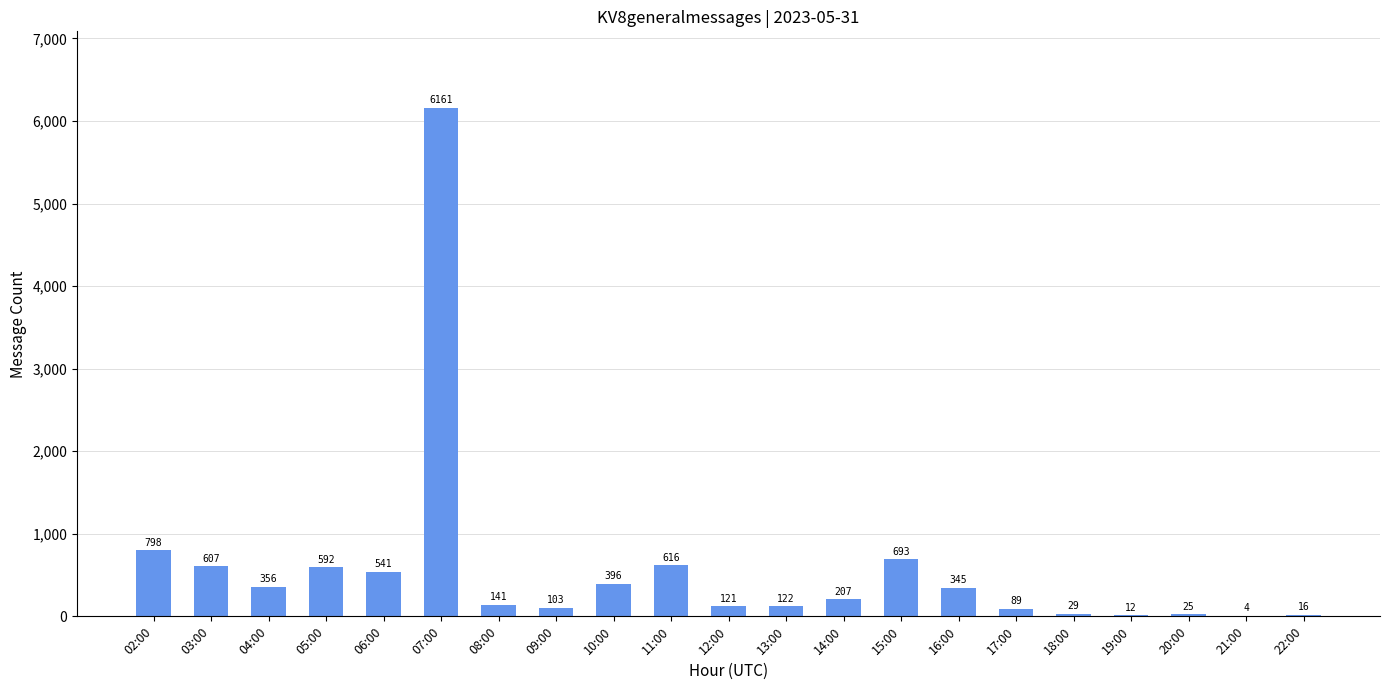

Reading left to right, extract all data points from this chart.

798	607	356	592	541	6161	141	103	396	616	121	122	207	693	345	89	29	12	25	4	16